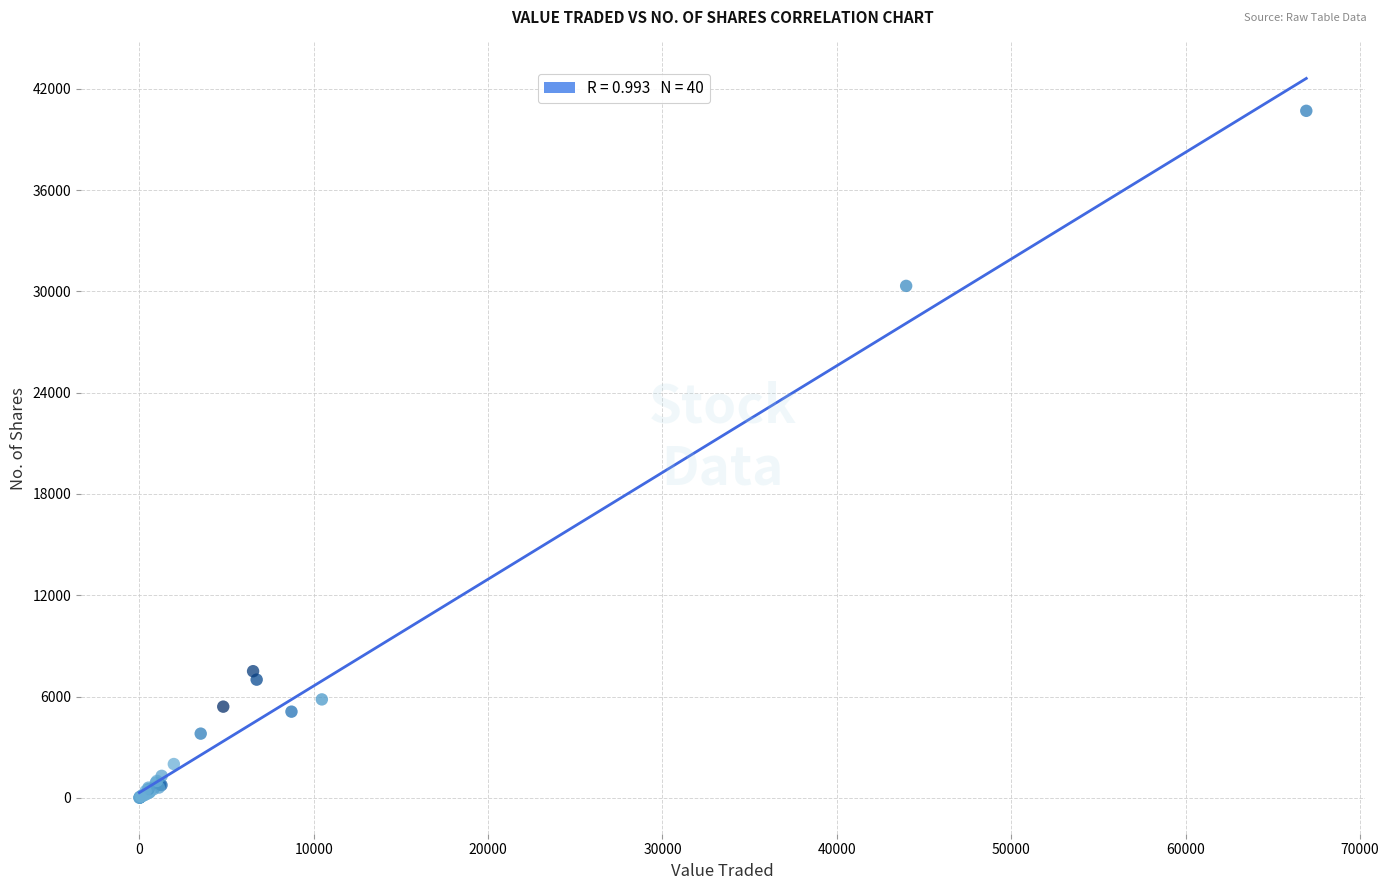

What Y value in the scatter plot is closest to 20351?

30328